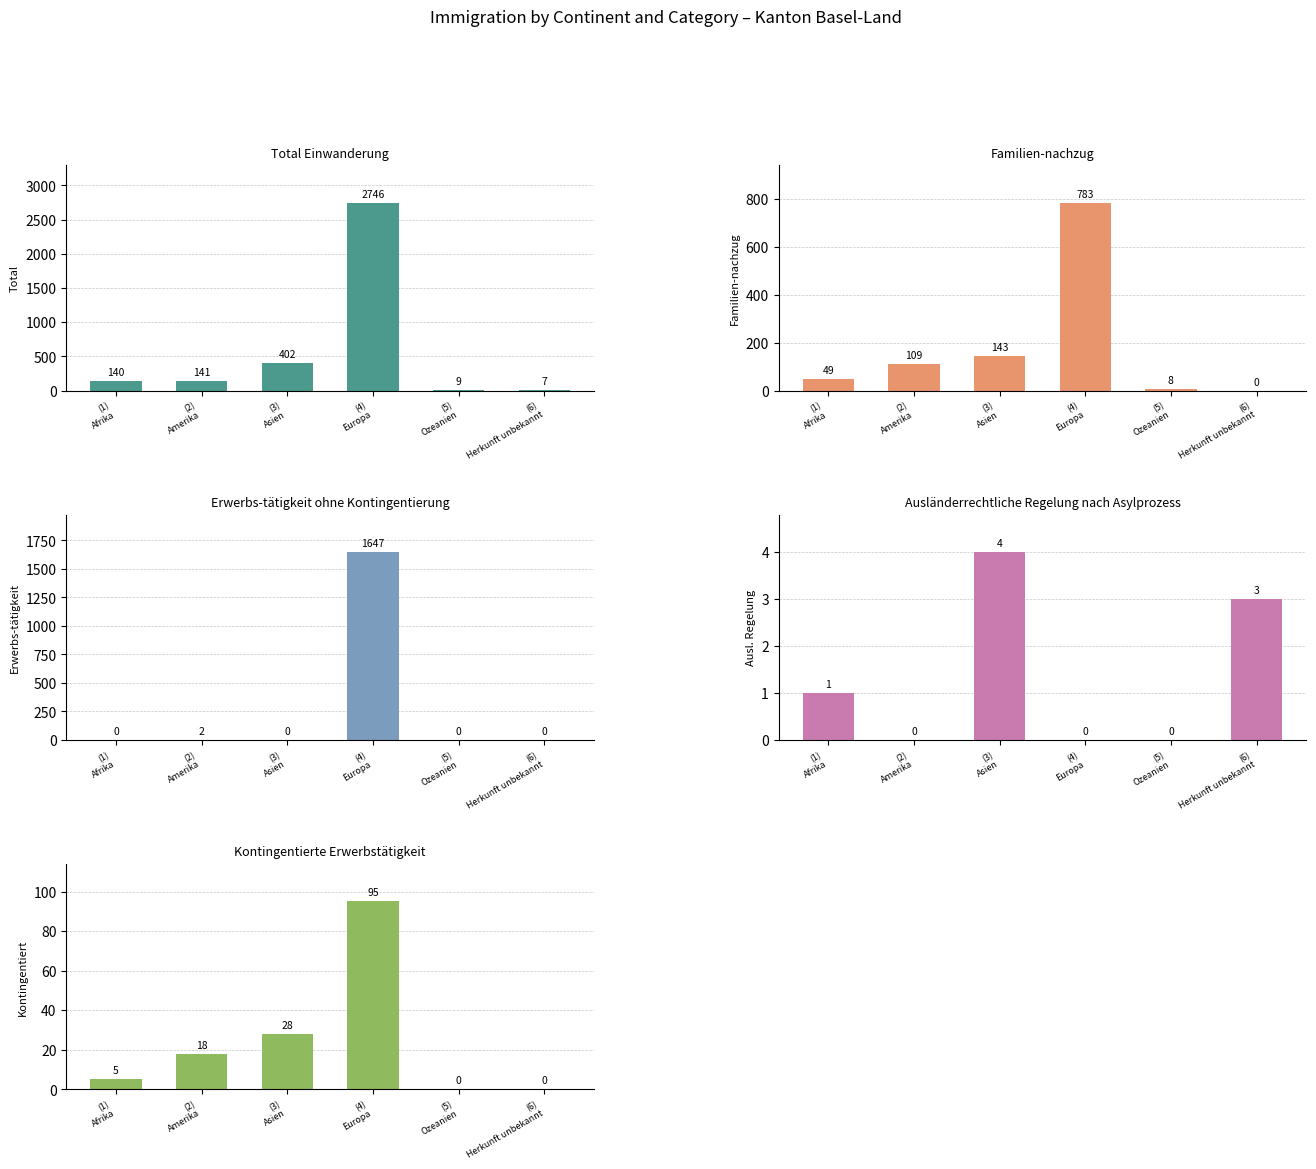

At which label is Erwerbs-tätigkeit ohne Kontingentierung closest to 823?

(2)
Amerika